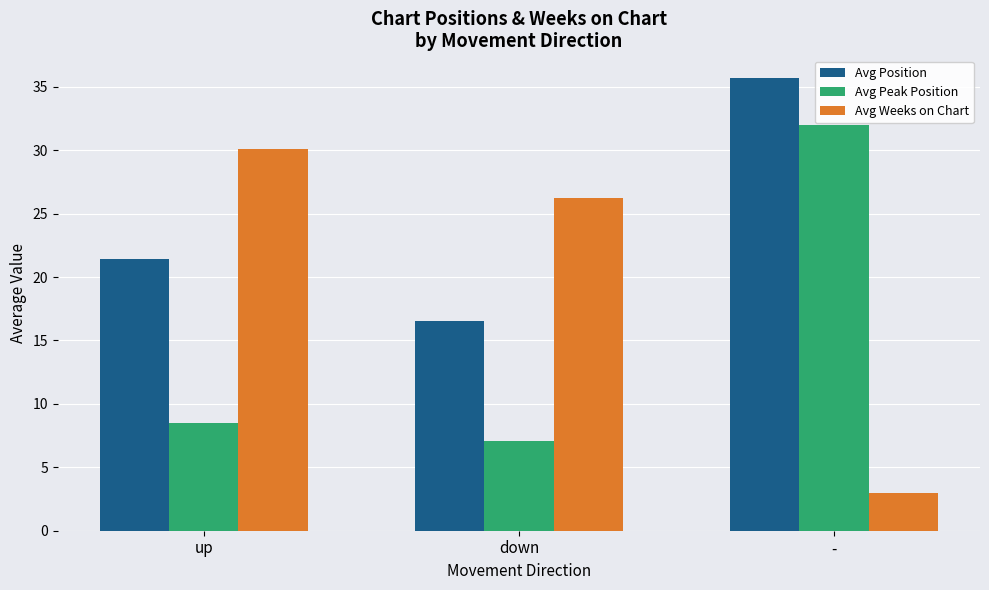

What are all the series names shown in the legend?

Avg Position, Avg Peak Position, Avg Weeks on Chart